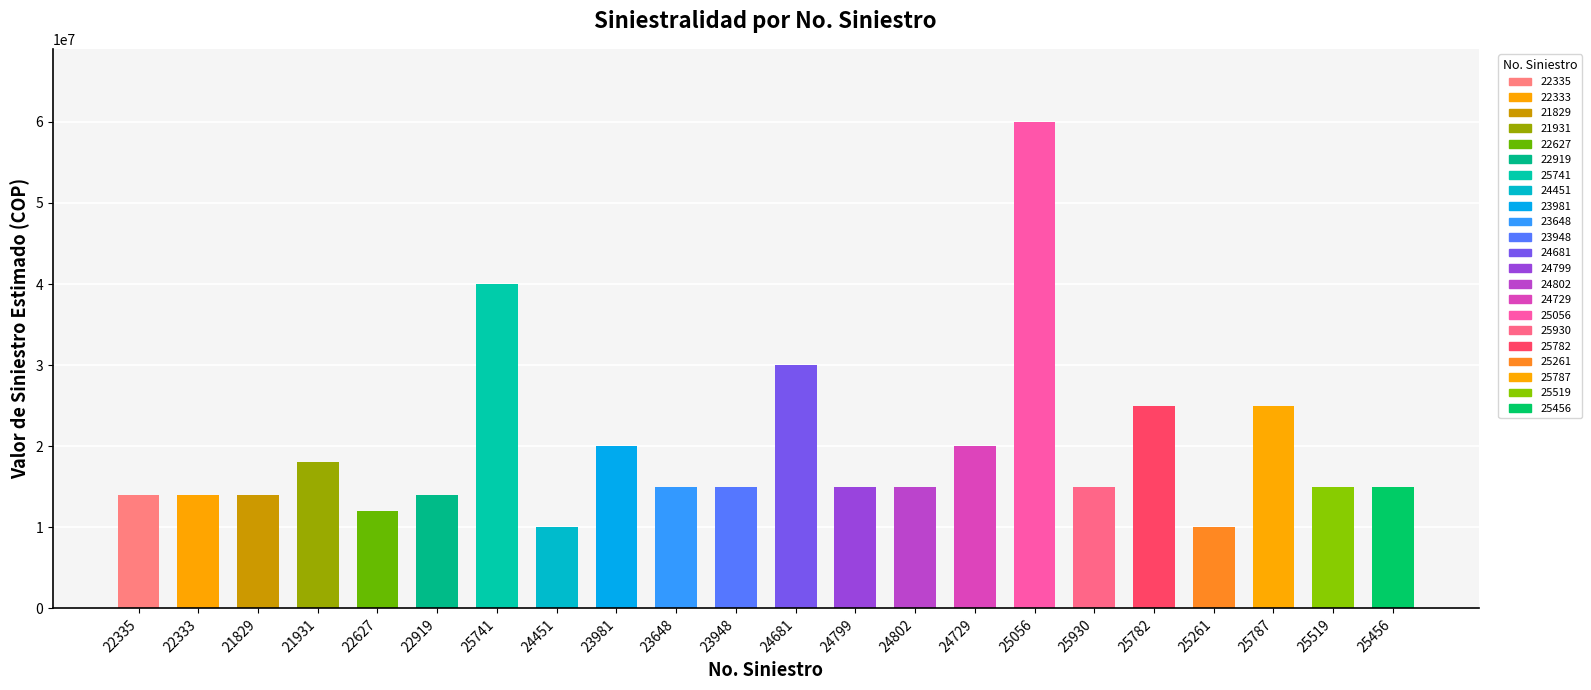

What is the approximate value at 25456, to the nearest 100?

15000000